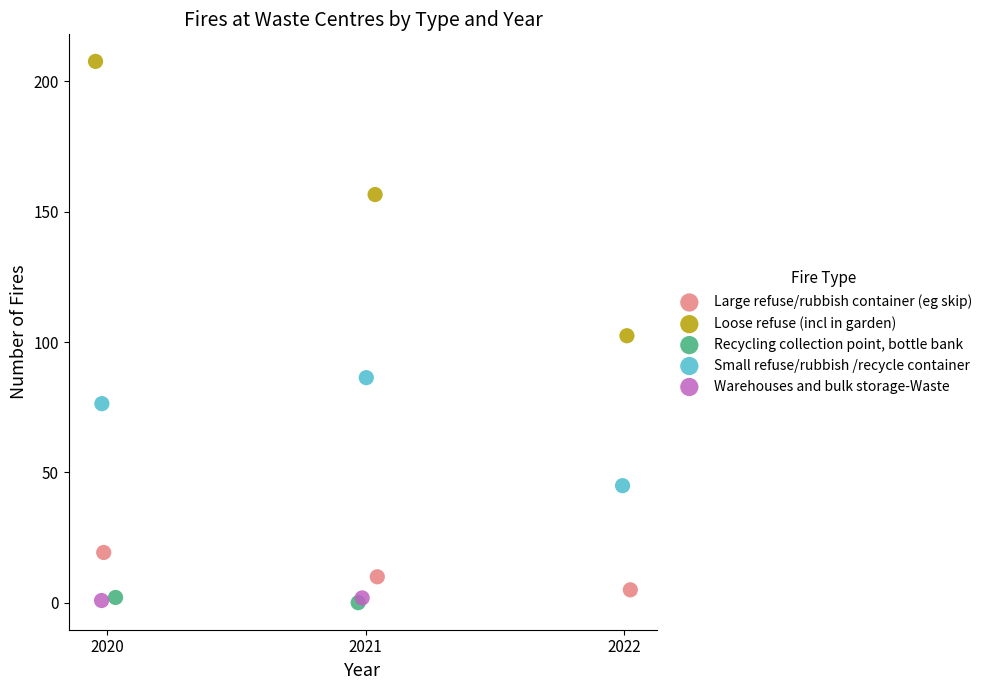

Which series contains the highest Y value?

Loose refuse (incl in garden)